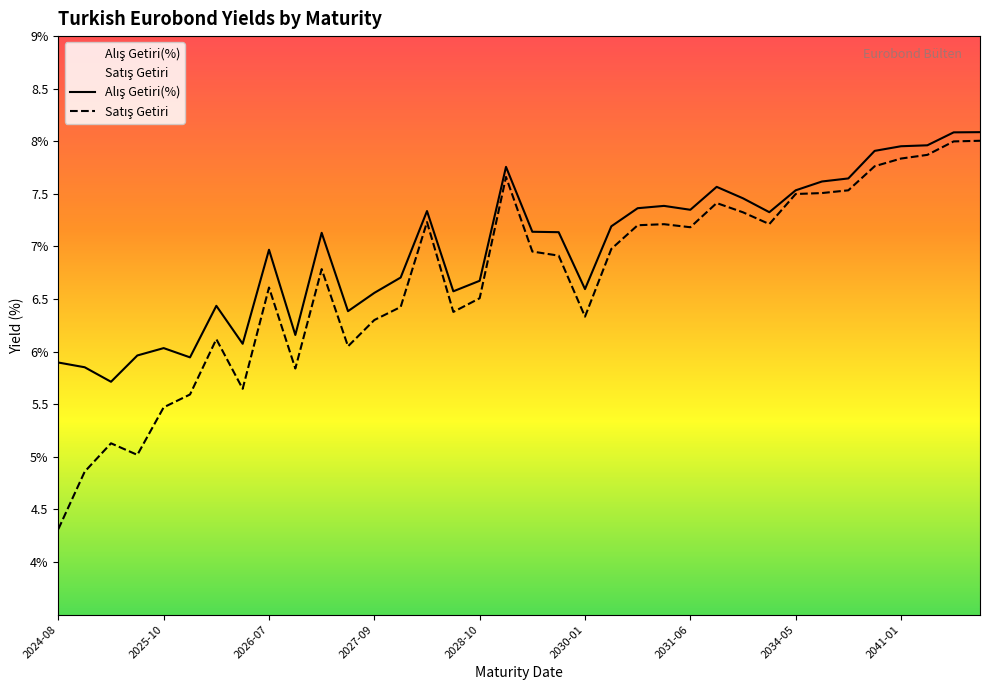

How many data points does each series have?

36